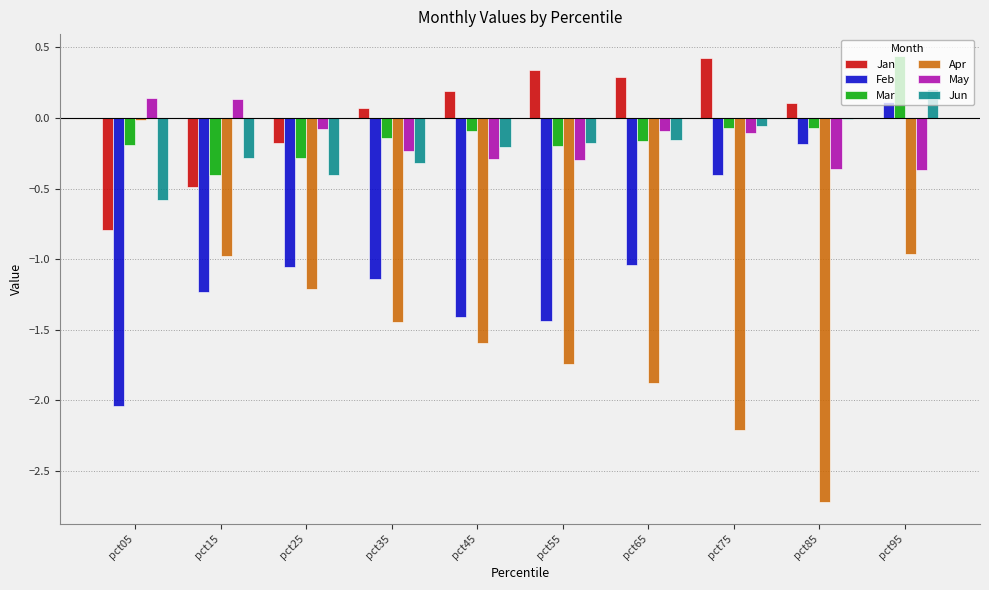

Which category has the highest value in the Apr series?

pct05